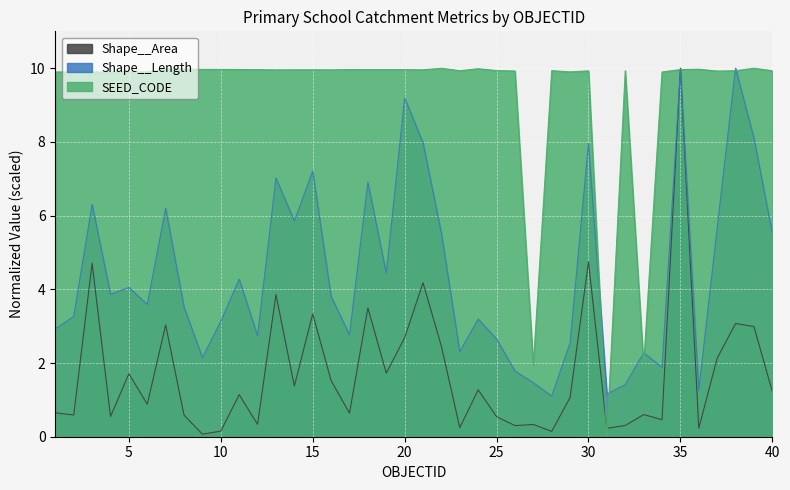

What is the value of the Shape__Length point at the 36th from the left?

1.3